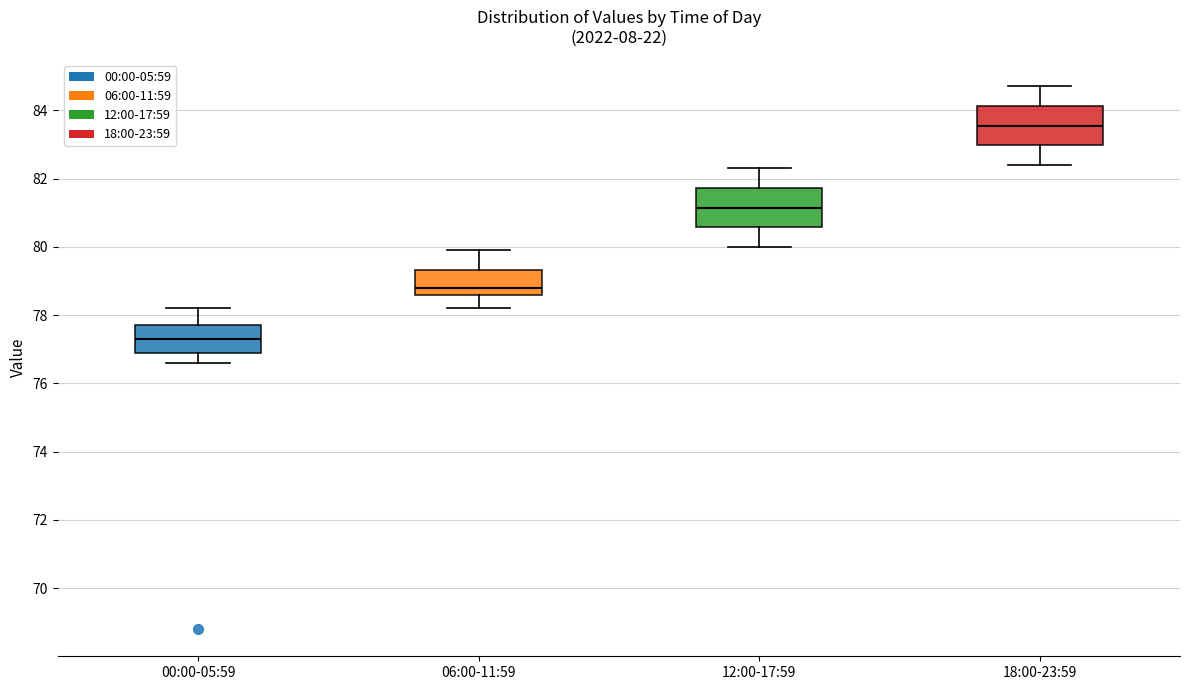

Where is the lower edge of the box for 12:00-17:59 on the y-axis? The values are not printed on the chart, so give them approximately, as read against the axis.

80.6